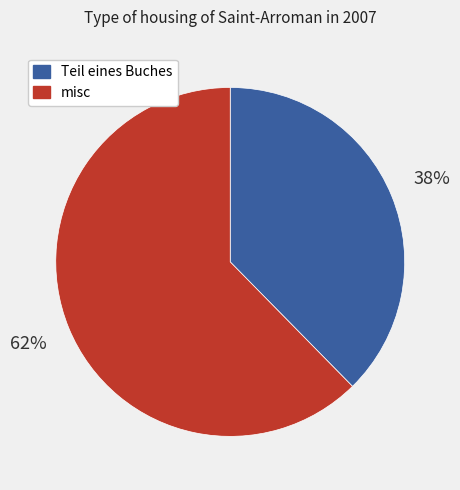

To the nearest percent, what is the average slice percentage?

50%